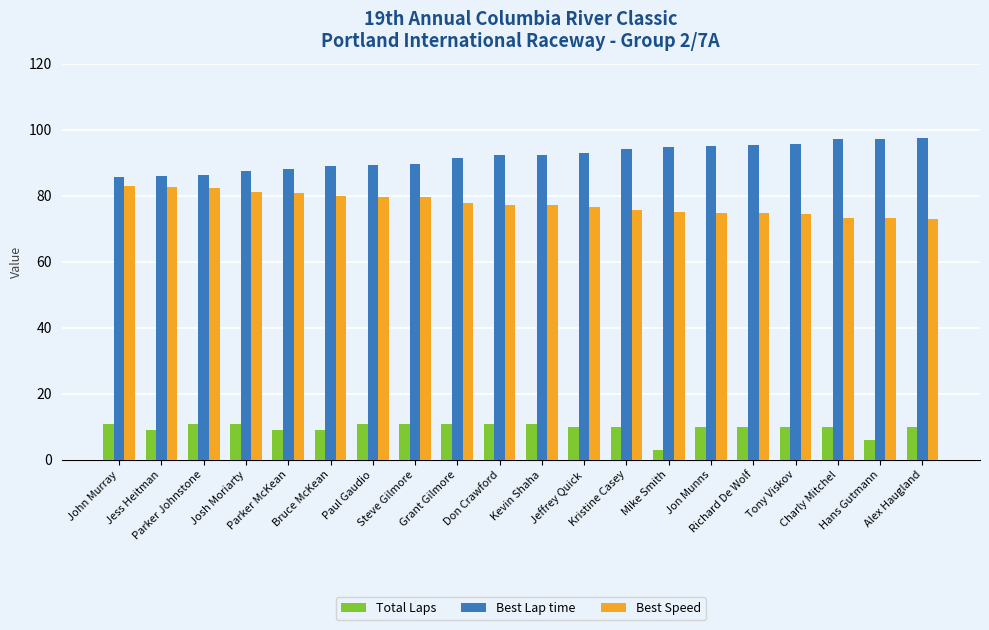

Where does the Best Speed series first go above 77?

John Murray